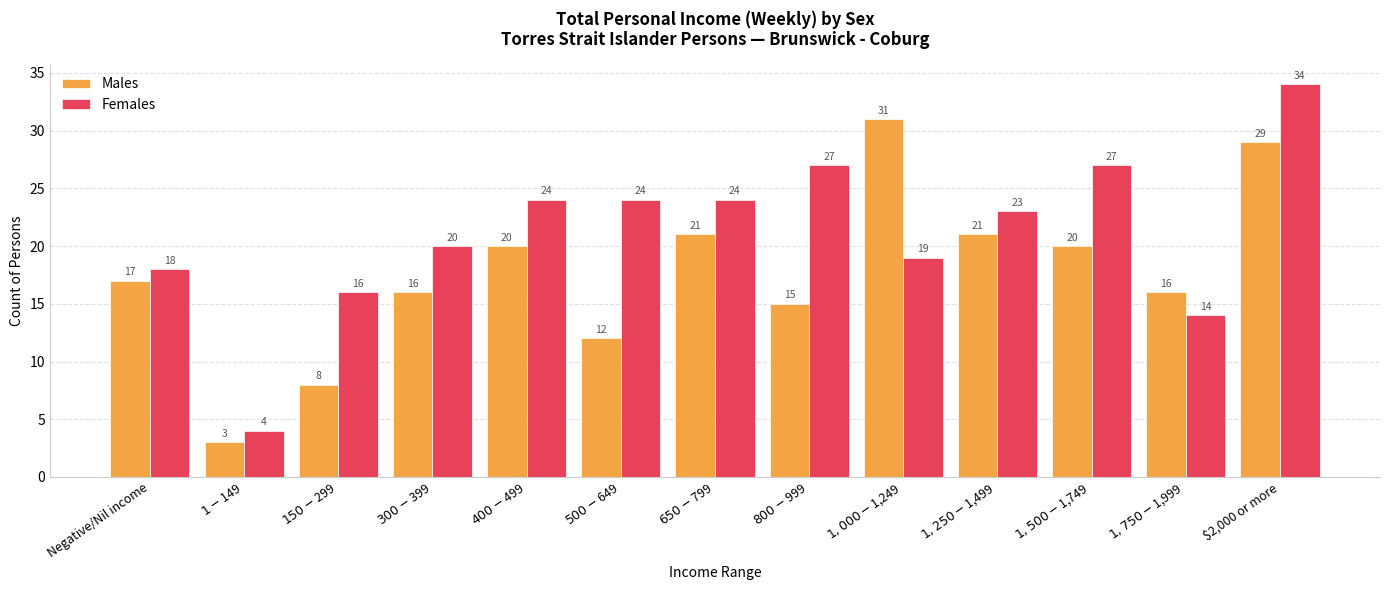

Reading left to right, what are all the values shown in this chart?

Males: 17	3	8	16	20	12	21	15	31	21	20	16	29
Females: 18	4	16	20	24	24	24	27	19	23	27	14	34